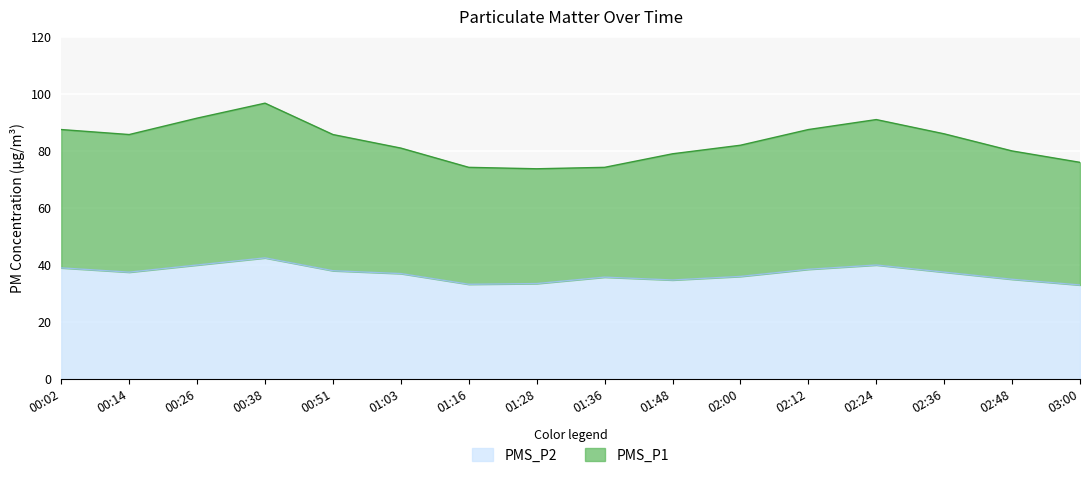

Reading right to left, list all the values displayed in this chart.

PMS_P1: 76.0	80.0	86.0	91.0	87.5	82.0	79.0	74.2	73.8	74.2	81.0	85.8	96.8	91.5	85.8	87.5
PMS_P2: 33.0	35.0	37.5	40.0	38.5	36.0	34.8	35.8	33.5	33.2	37.0	38.0	42.5	40.0	37.5	39.0